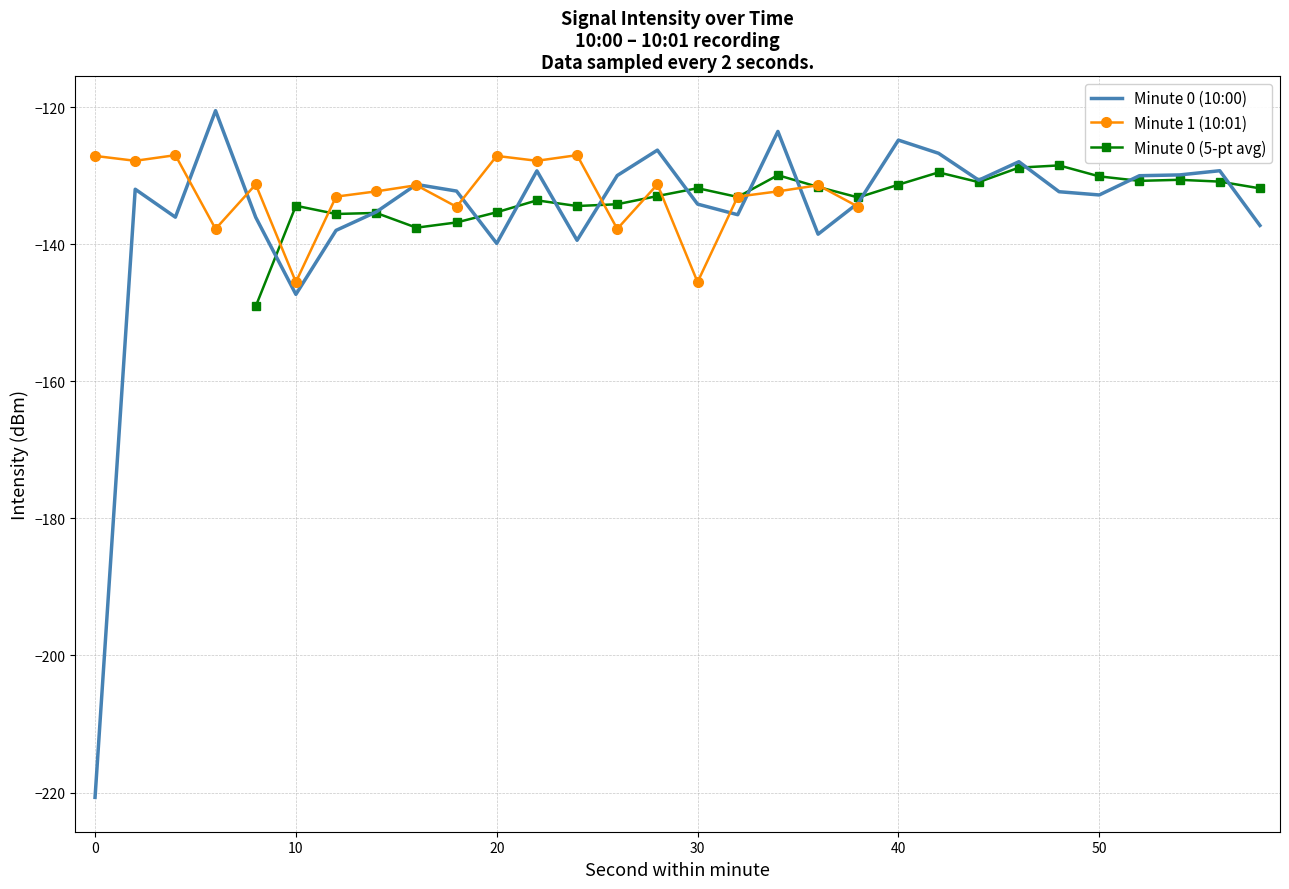

True or false: 0:20-0:39 and 0:01 minute1 intersect in this chart.

True